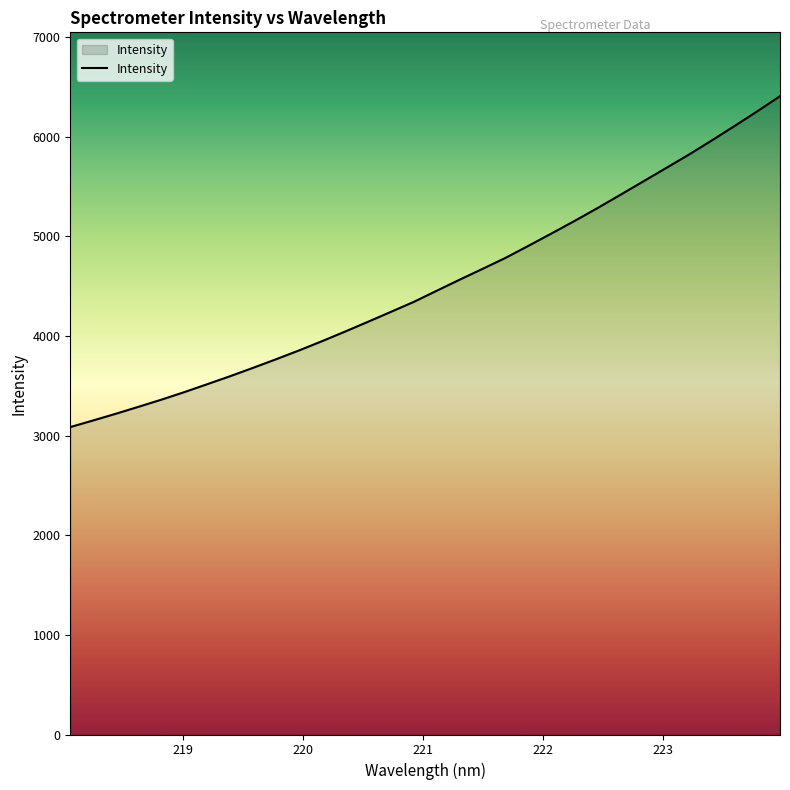

What is the maximum value shown in the chart?

6408.2